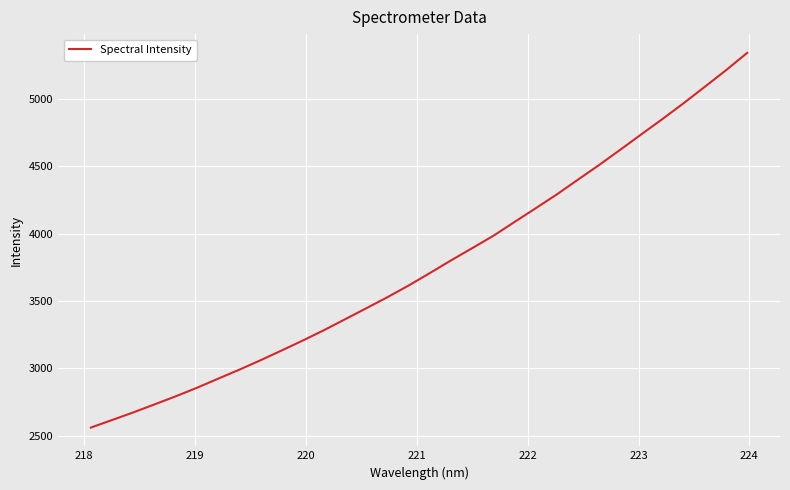

What is the minimum value shown in the chart?

2561.4